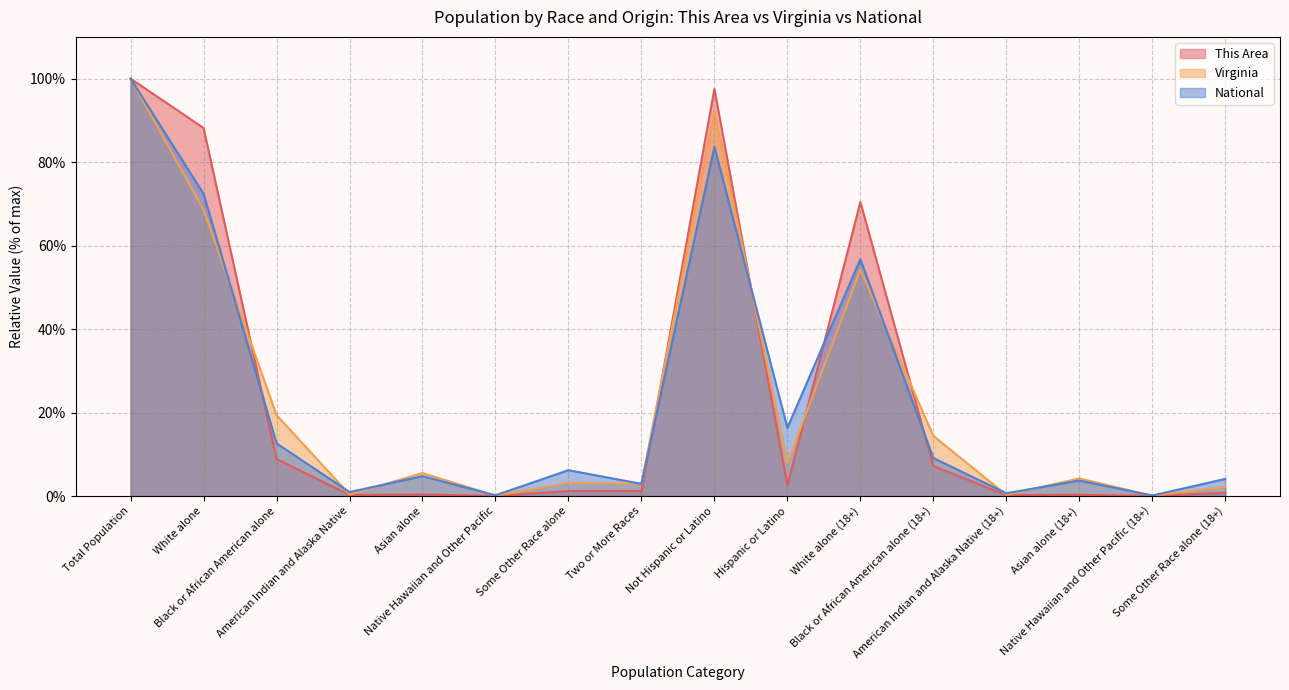

Where is National nearest to the value 50?

White alone (18+)